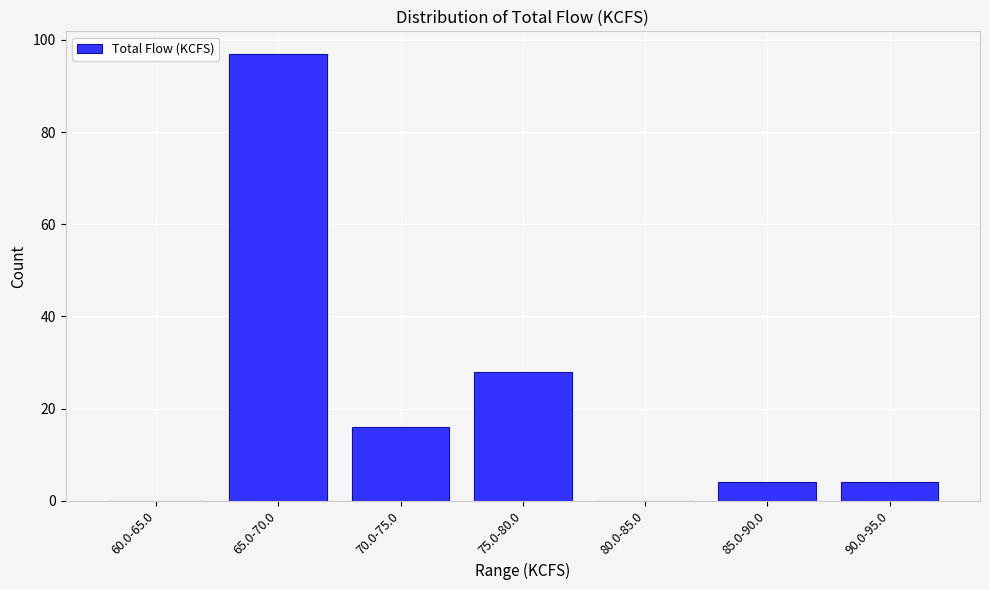

Reading left to right, transcribe all the data shown in this chart.

60.0-65.0=0	65.0-70.0=97	70.0-75.0=16	75.0-80.0=28	80.0-85.0=0	85.0-90.0=4	90.0-95.0=4